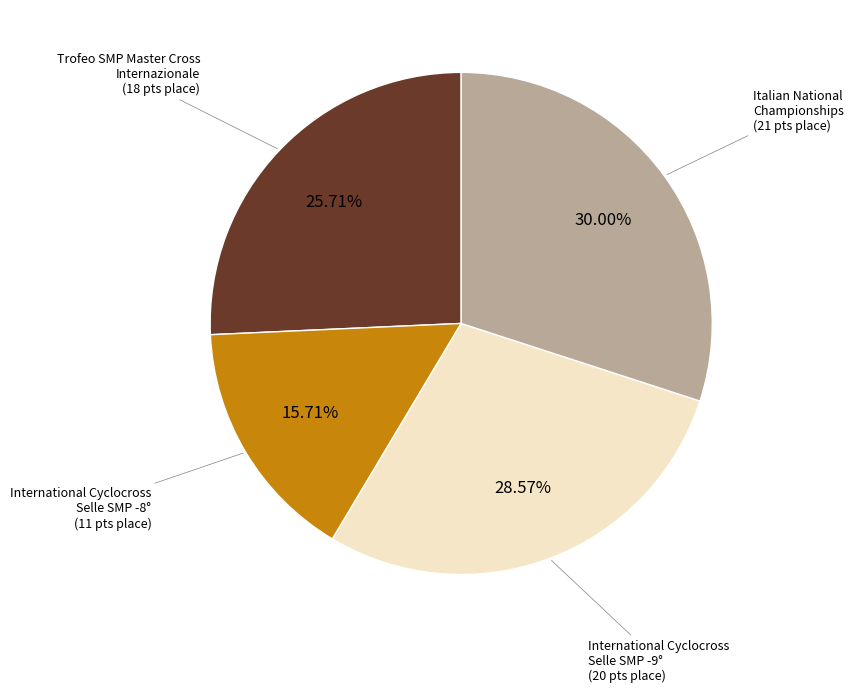

Do Trofeo SMP Master Cross Internazionale and International Cyclocross Selle SMP -9° together represent more than half of the pie?

Yes